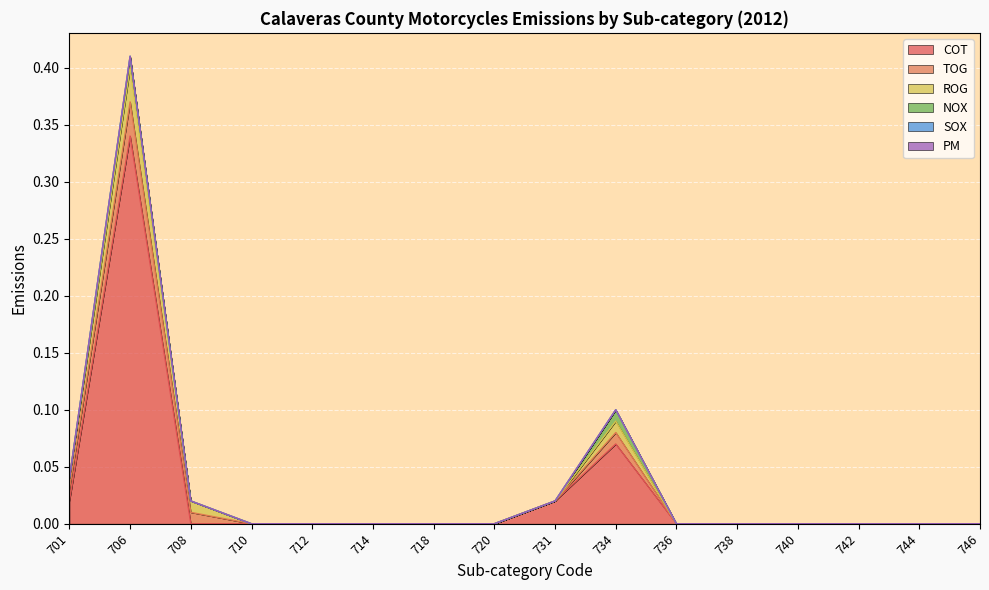

What is the greatest value displayed?

0.3